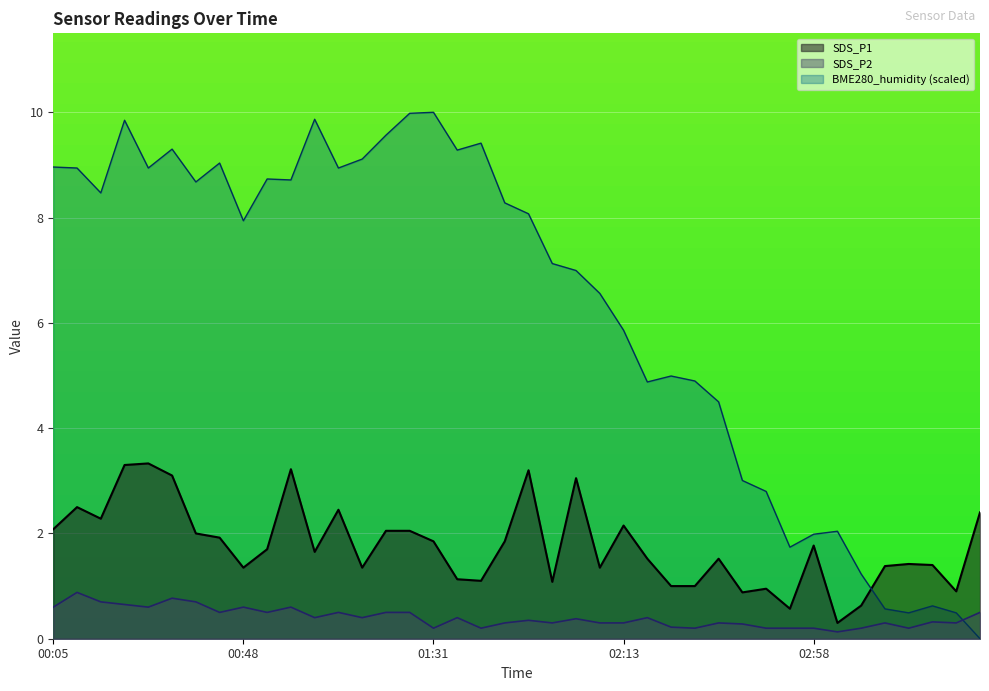

At how many categories does at least one series exceed 0?

40